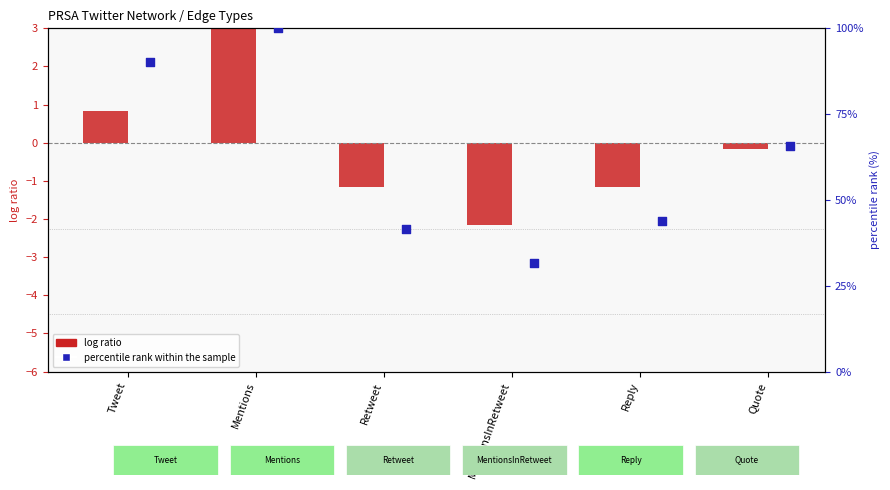

Which series has the widest spread of Y values?

percentile rank within the sample